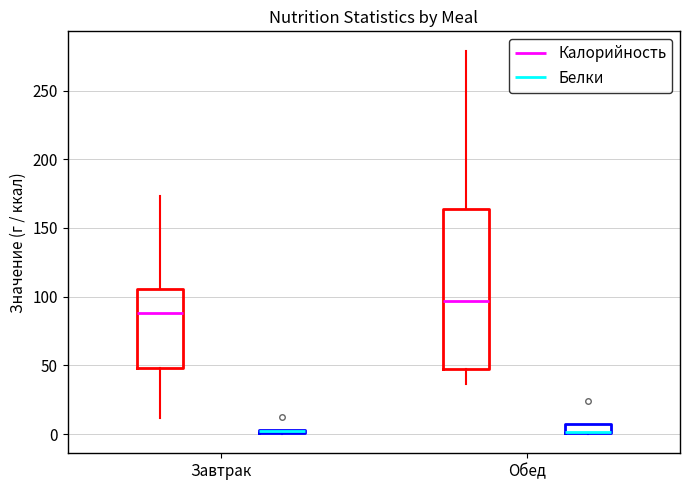

Which box is the tallest, from its lower edge to its upper edge?

Обед (Калорийность)